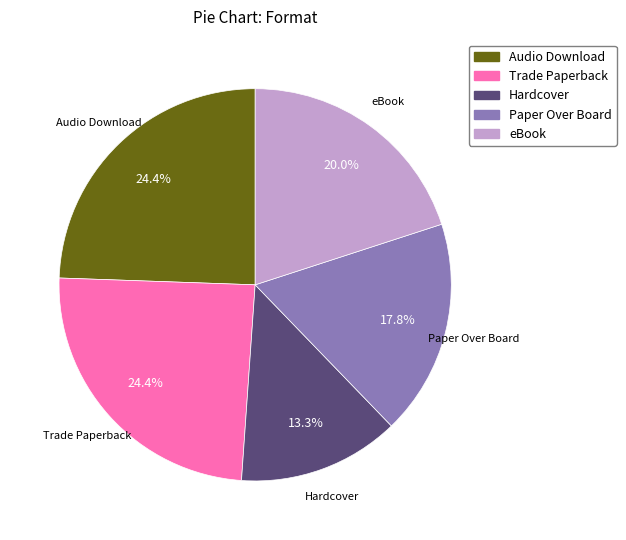

True or false: Audio Download accounts for 35% of the total.

False